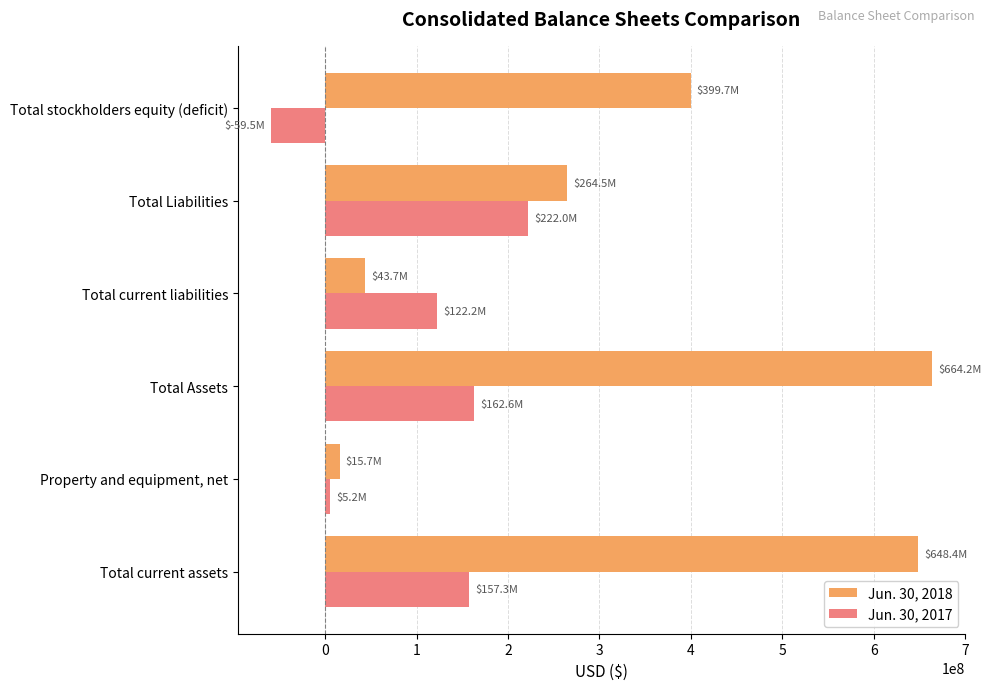

The Jun. 30, 2018 series shows 264487583 at Total Liabilities. True or false?

True